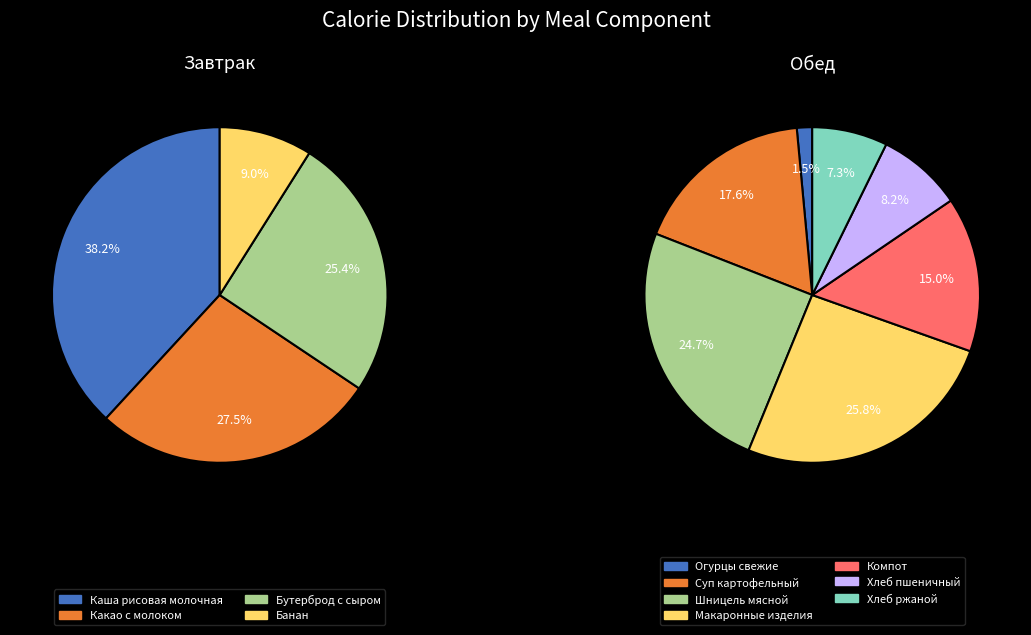

Does Компот account for over 50% of the chart?

No